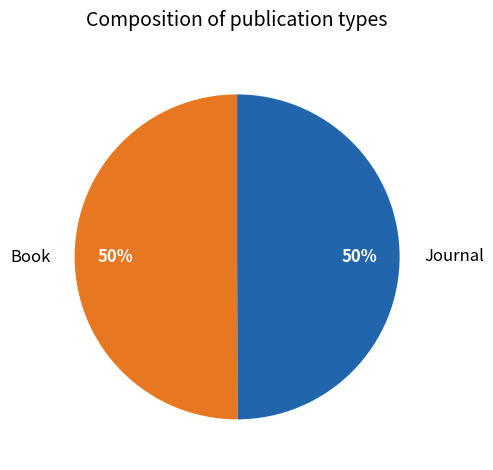

Is the sum of Book and Journal greater than half?

Yes